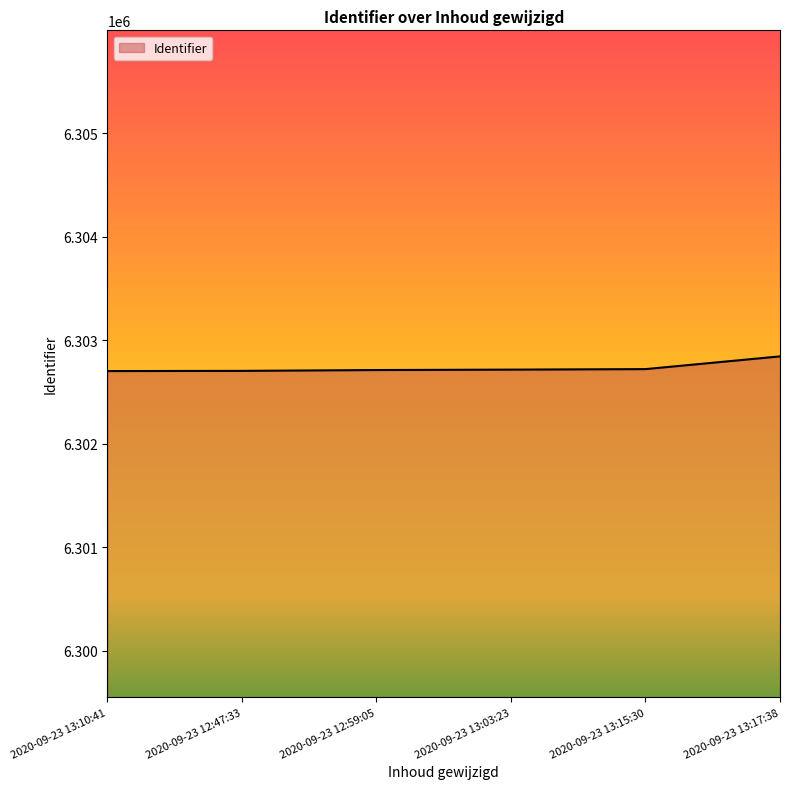

Approximately how many times larger is the value at 2020-09-23 12:47:33 compared to 2020-09-23 13:03:23?

1.0